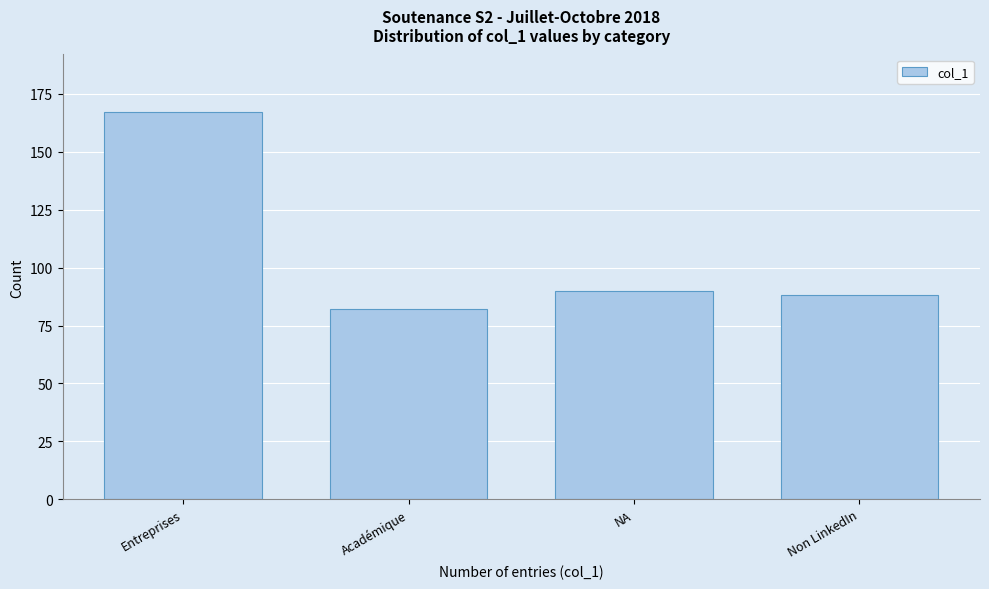

Reading right to left, list all the values displayed in this chart.

88	90	82	167